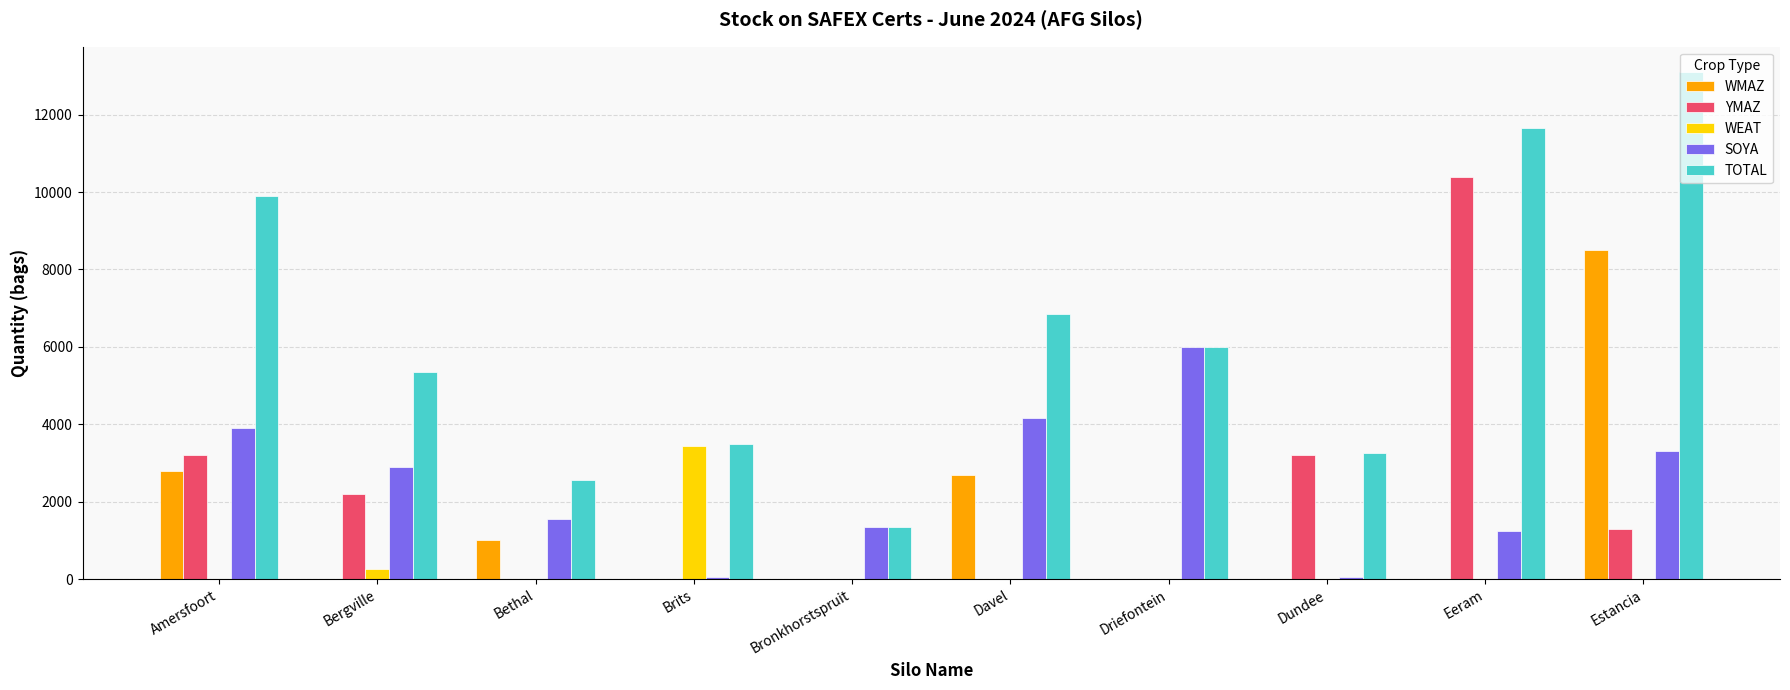

Which series has the largest total across all categories?

TOTAL